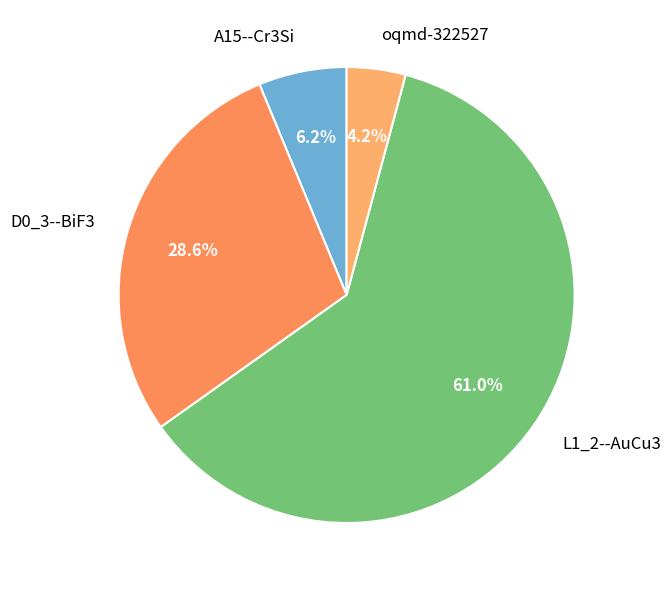

What is the smallest slice in the pie chart?

oqmd-322527